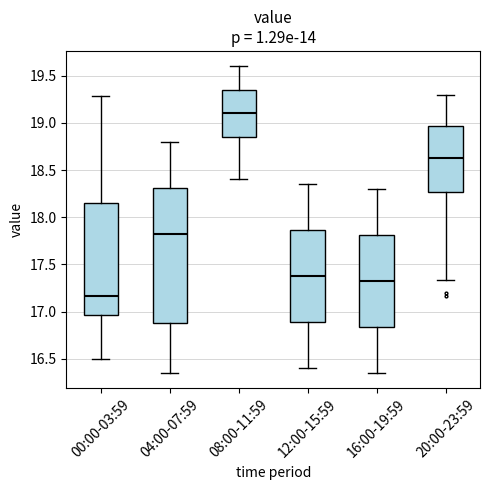

Which box's median line is the highest?

08:00-11:59